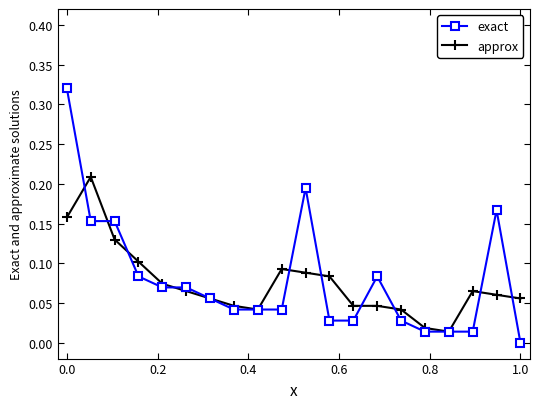

What are all the series names shown in the legend?

exact, approx